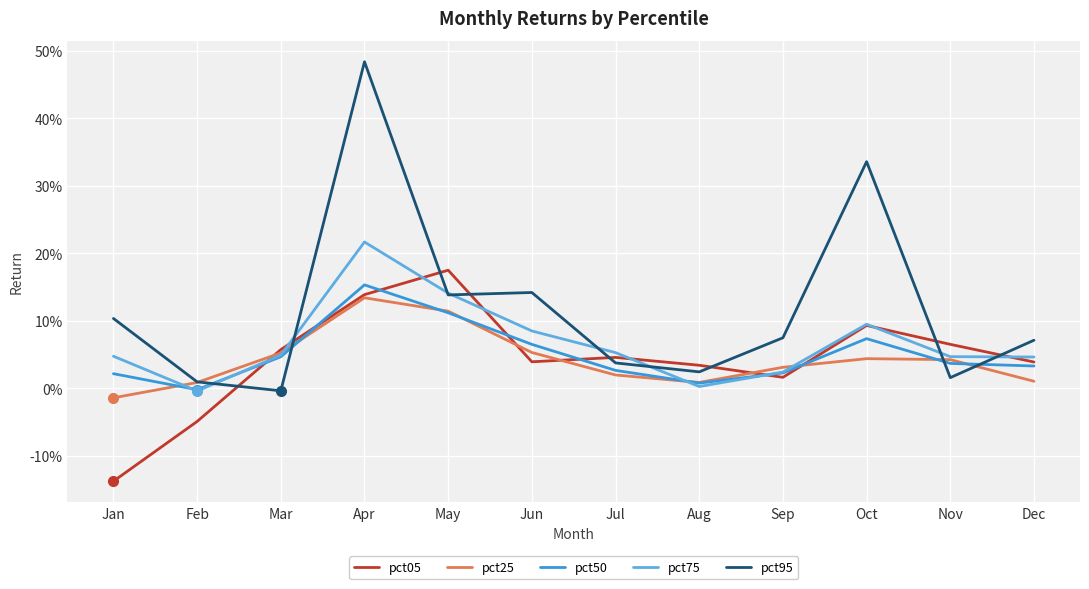

What are all the series names shown in the legend?

pct05, pct25, pct50, pct75, pct95